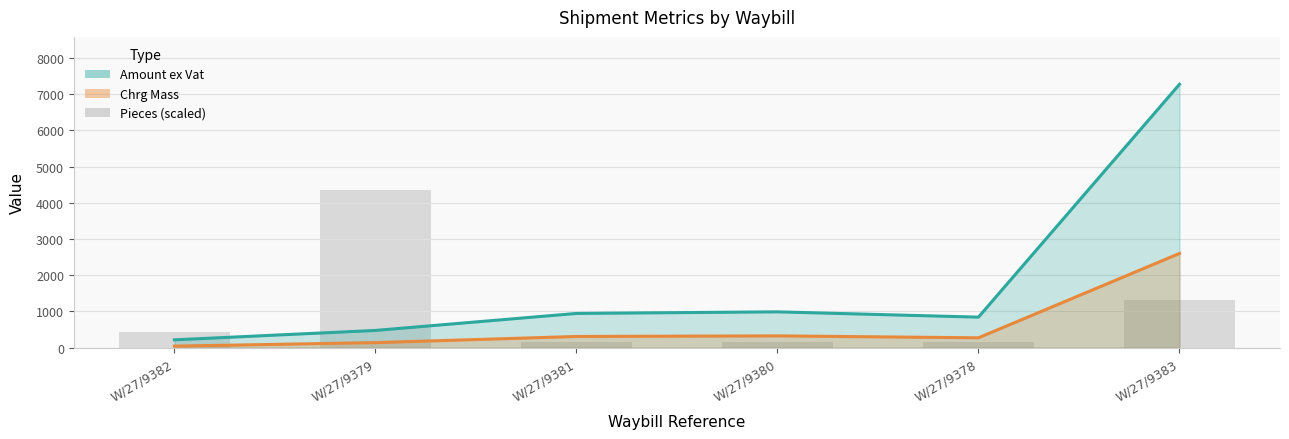

Does the chart contain any negative values?

No